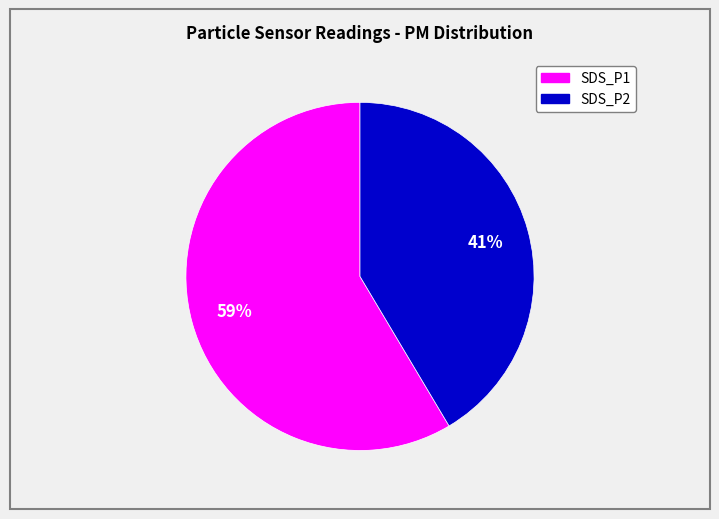

To the nearest percent, what percentage of the pie is SDS_P1?

58%